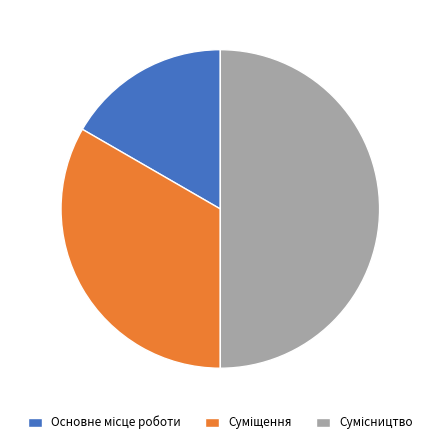

How many segments does this pie chart have?

3